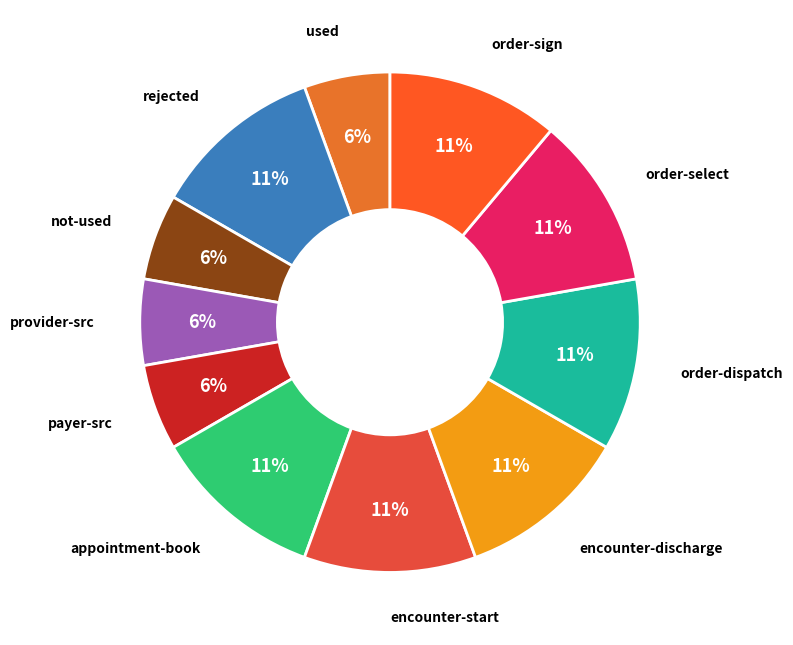

To the nearest percent, what percentage of the pie is not-used?

6%